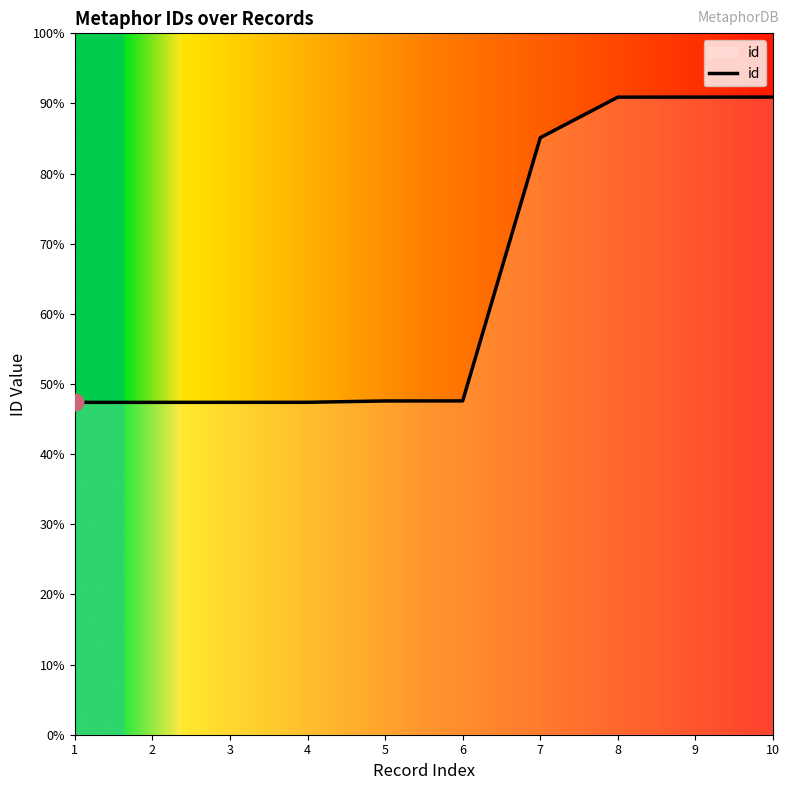

Is this an area chart (filled region under the line)?

Yes